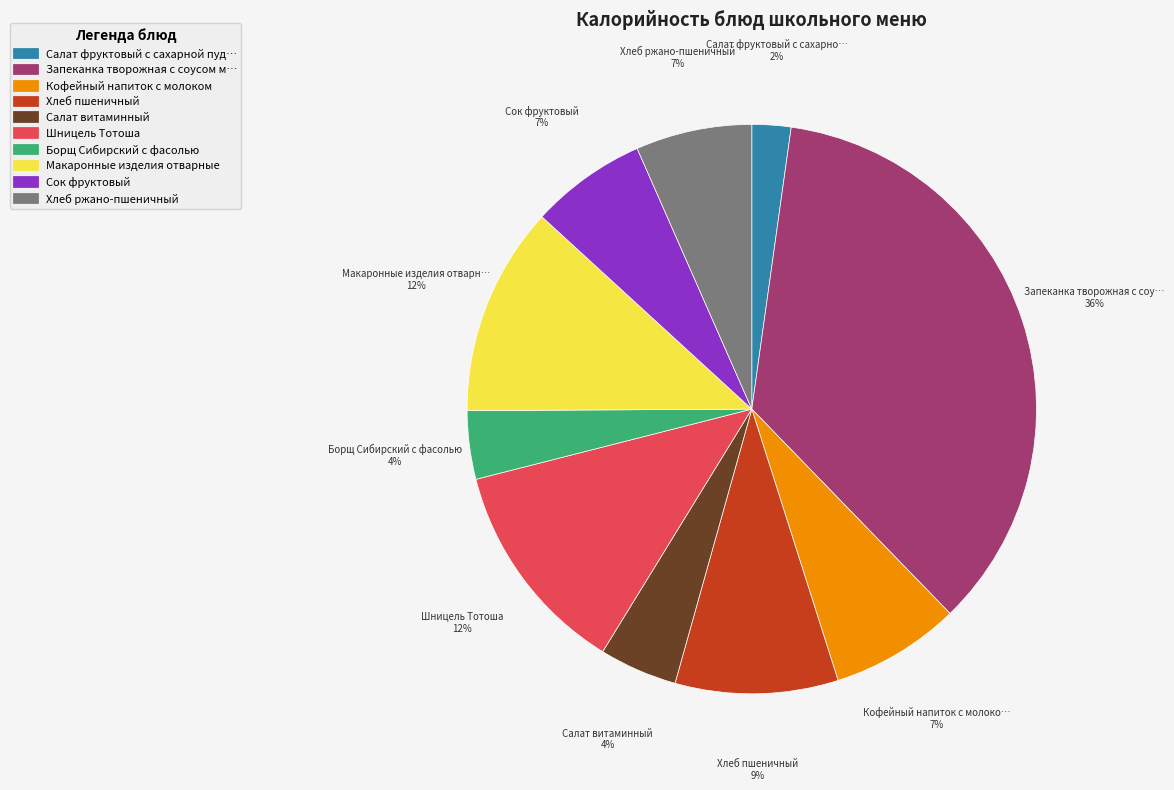

Is there a majority slice in this chart?

No